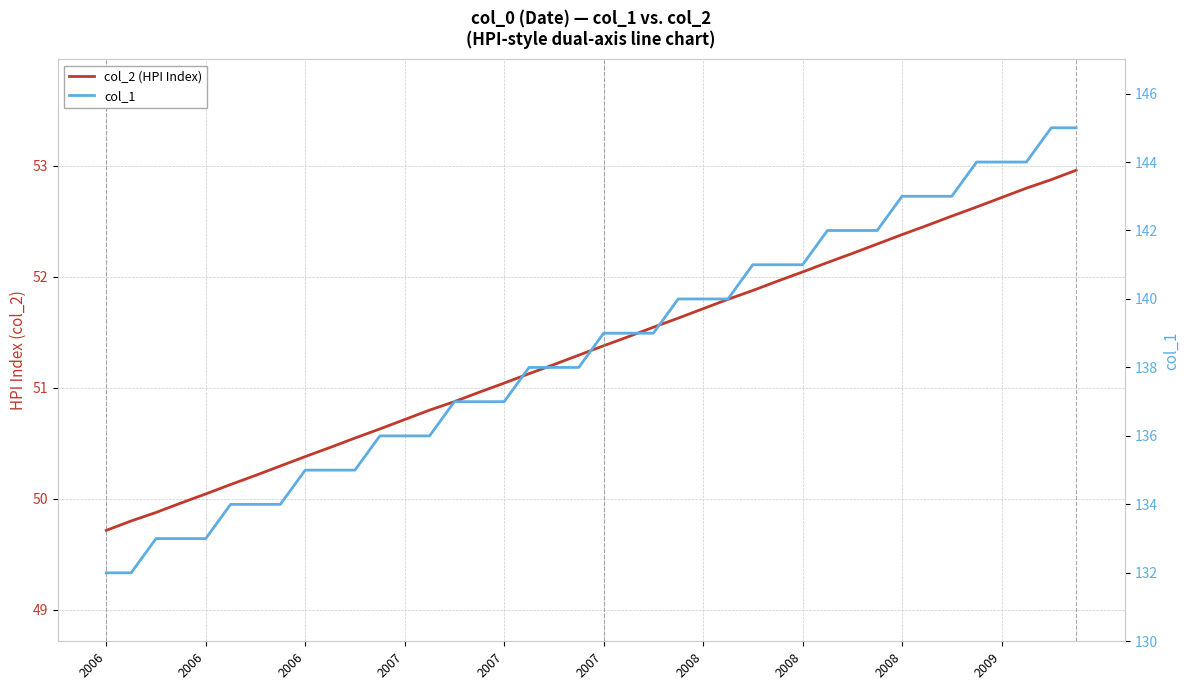

Reading right to left, list all the values displayed in this chart.

col_2 (HPI Index): 53.0	52.9	52.8	52.7	52.6	52.5	52.5	52.4	52.3	52.2	52.1	52.0	52.0	51.9	51.8	51.7	51.6	51.5	51.5	51.4	51.3	51.2	51.1	51.0	51.0	50.9	50.8	50.7	50.6	50.5	50.5	50.4	50.3	50.2	50.1	50.0	50.0	49.9	49.8	49.7
col_1: 145.0	145.0	144.0	144.0	144.0	143.0	143.0	143.0	142.0	142.0	142.0	141.0	141.0	141.0	140.0	140.0	140.0	139.0	139.0	139.0	138.0	138.0	138.0	137.0	137.0	137.0	136.0	136.0	136.0	135.0	135.0	135.0	134.0	134.0	134.0	133.0	133.0	133.0	132.0	132.0